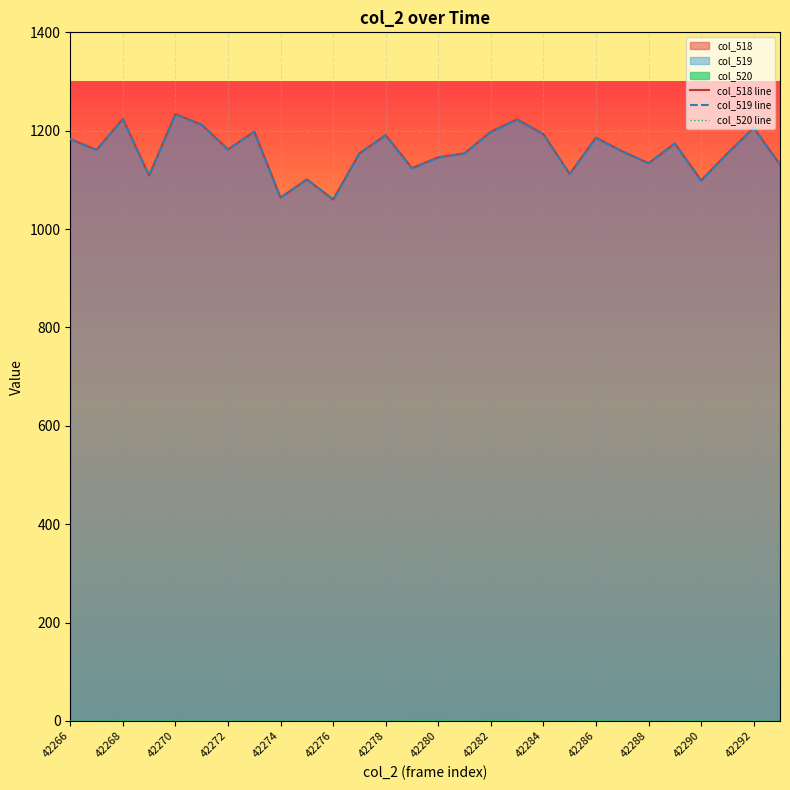

What is the spread (max minus min) of values at 42284?

1193